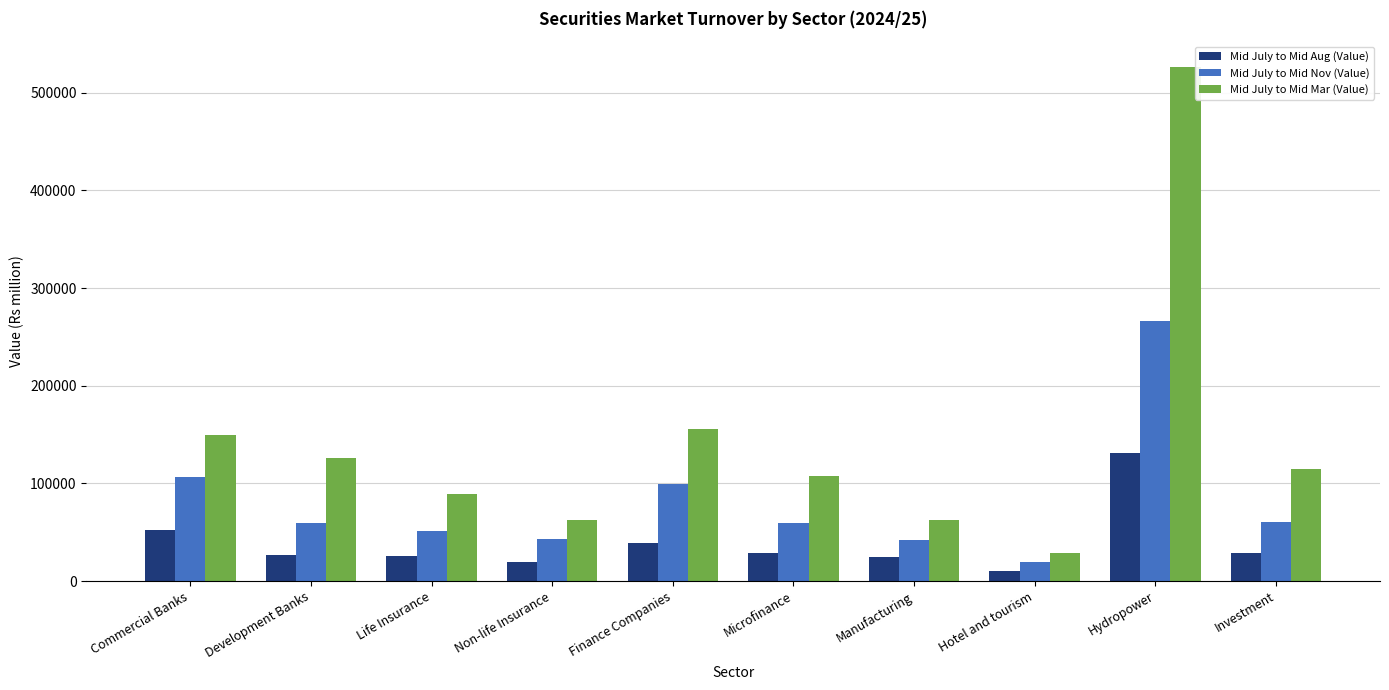

How many data points does each series have?

10